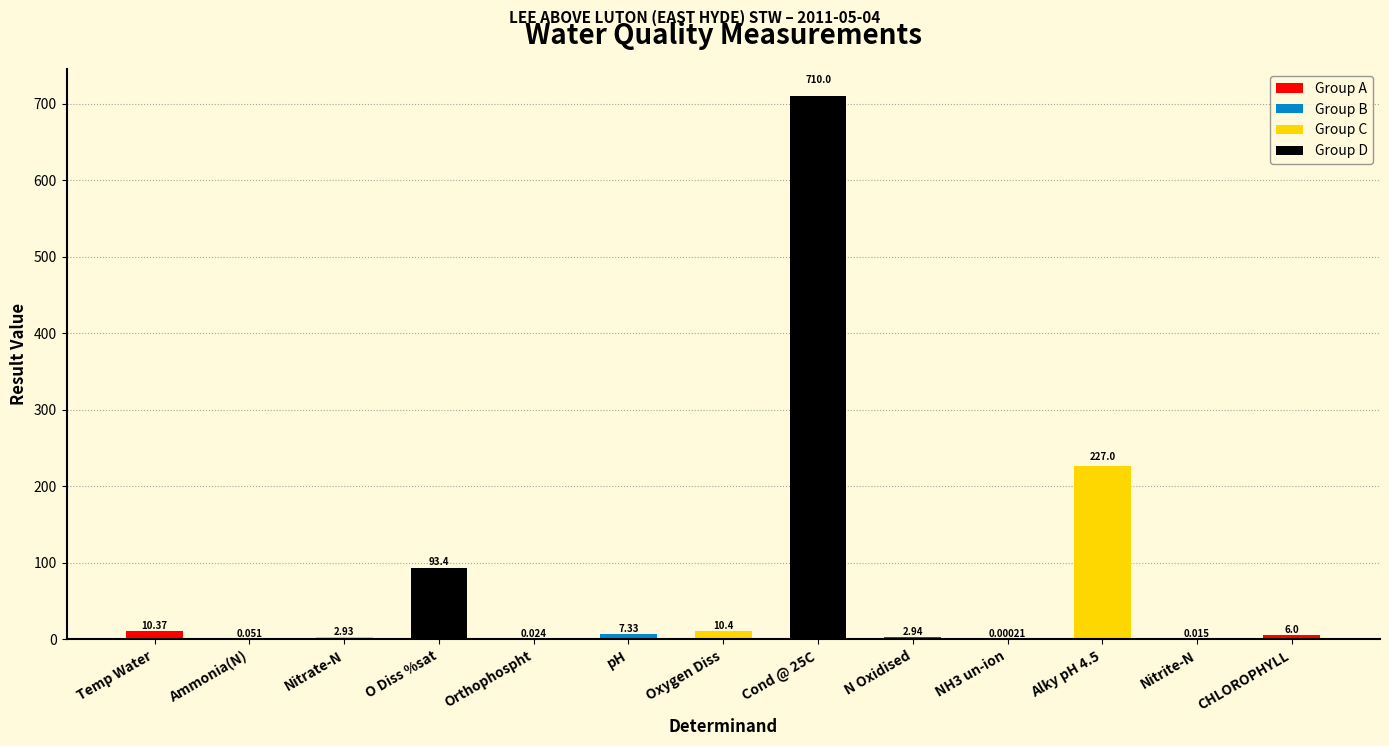

Which has a higher value, Nitrate-N or Oxygen Diss?

Oxygen Diss